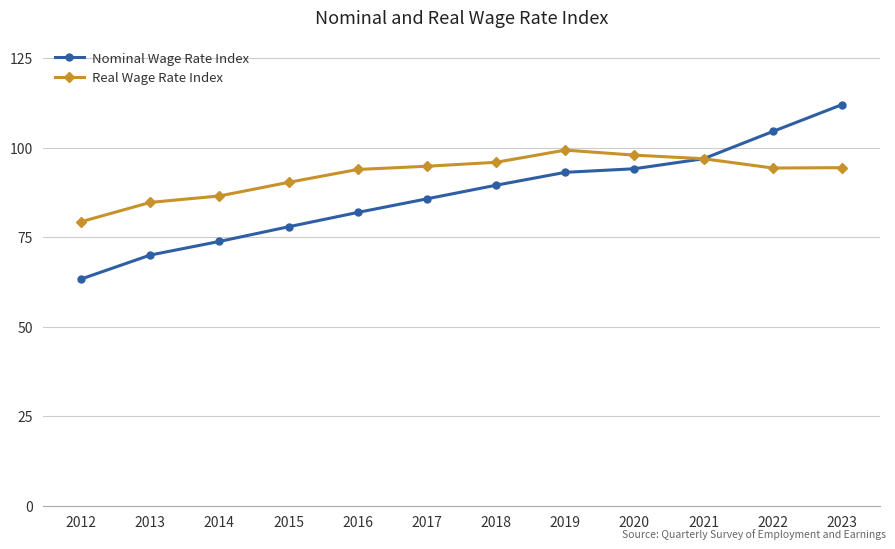

The value of Nominal Wage Rate Index at 2018 is 89.5. True or false?

True